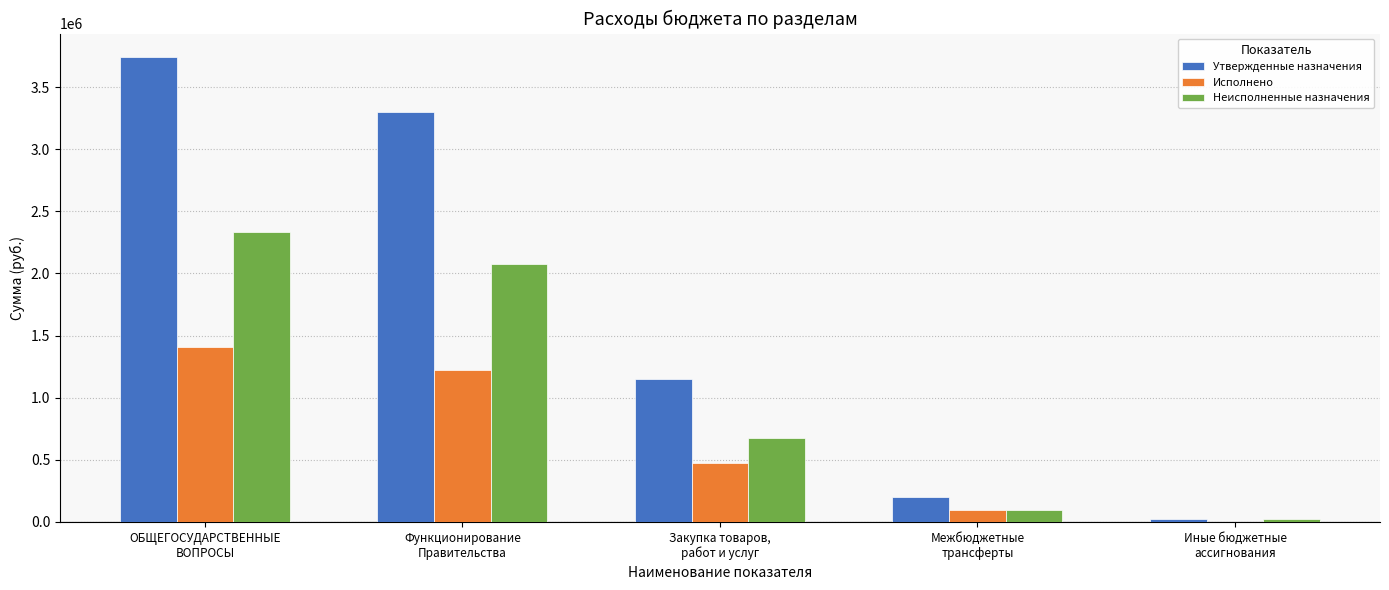

What is the greatest value displayed?

3743052.8